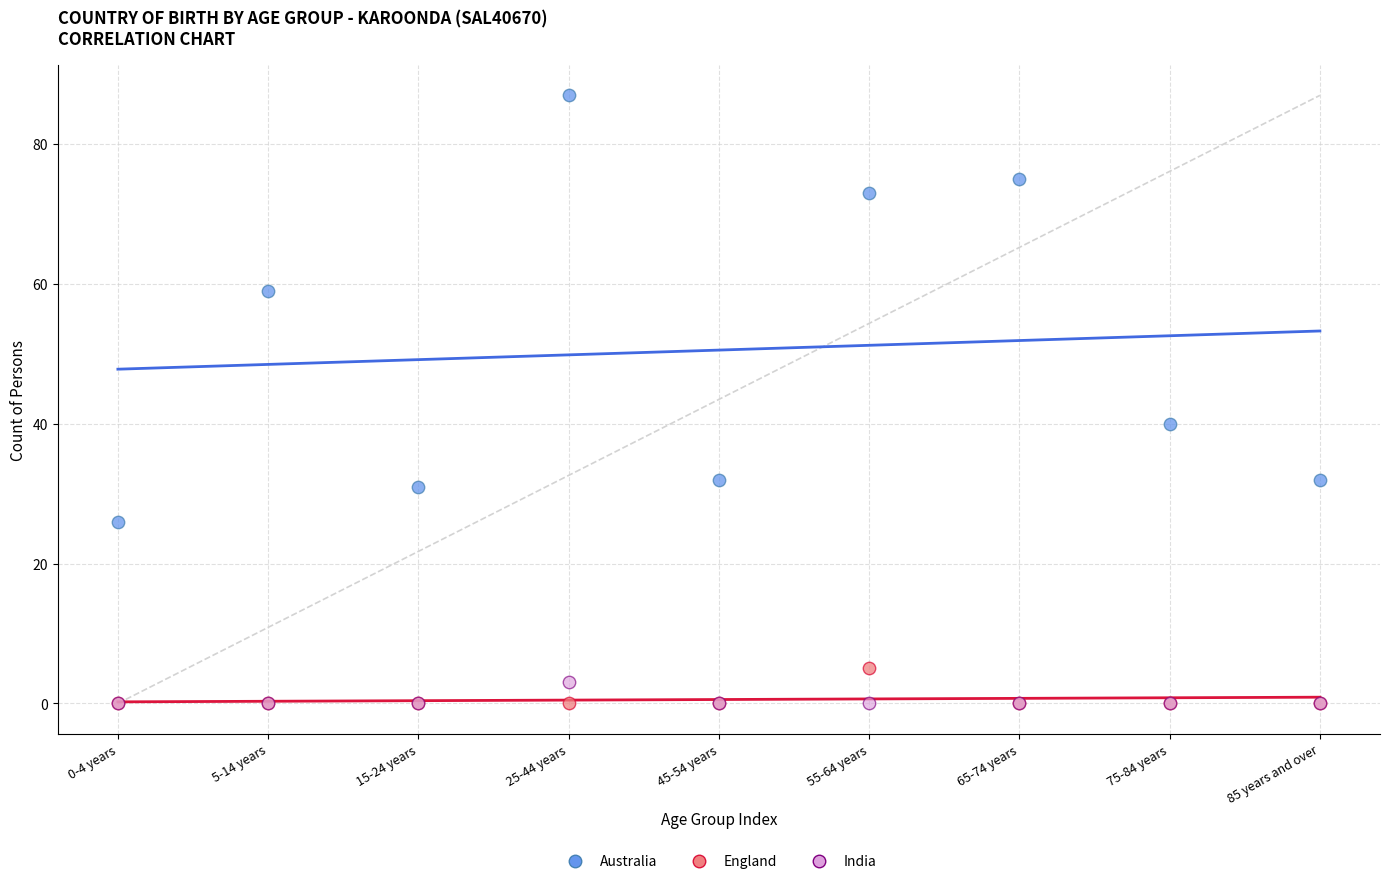

Across all series, what Y value is closest to 43?

40